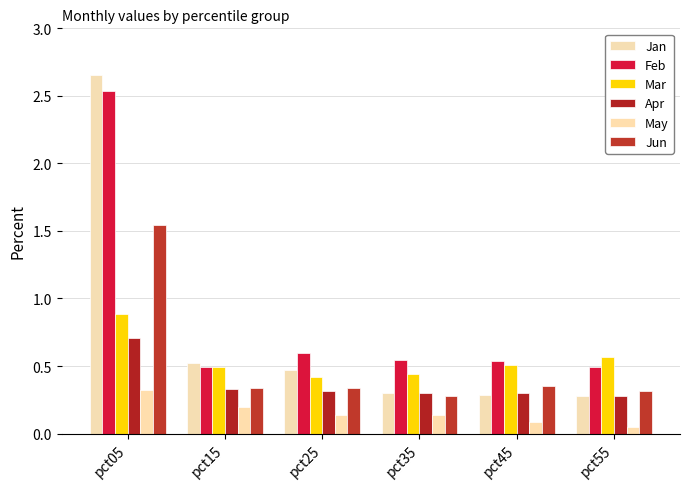

What is the difference between the maximum and second lowest values in the Feb series?

2.0